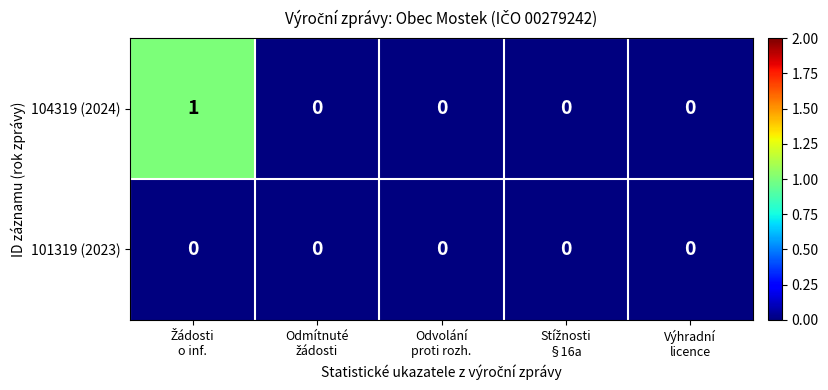

What is the greatest value displayed?

1